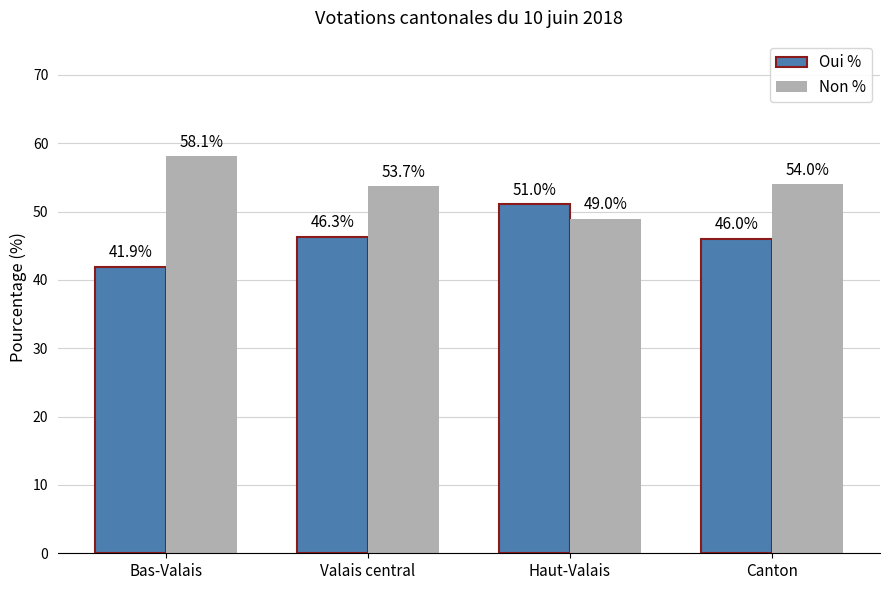

Does the chart contain any negative values?

No